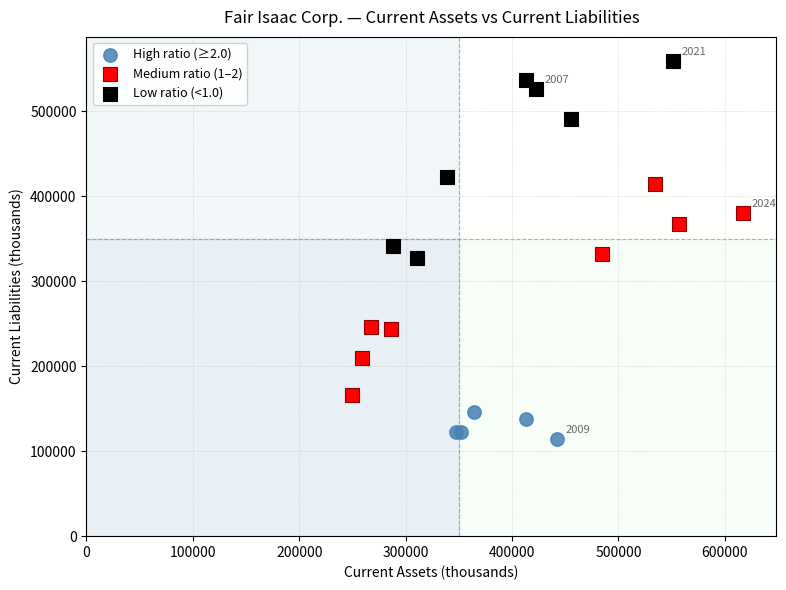

Which series contains the lowest Y value?

High ratio (≥2.0)